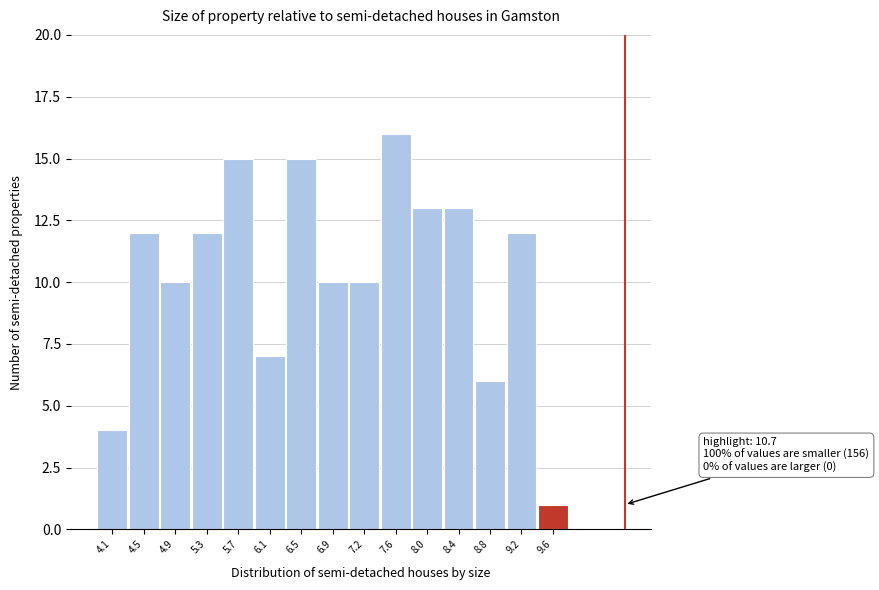

Reading left to right, transcribe all the data shown in this chart.

4	12	10	12	15	7	15	10	10	16	13	13	6	12	1